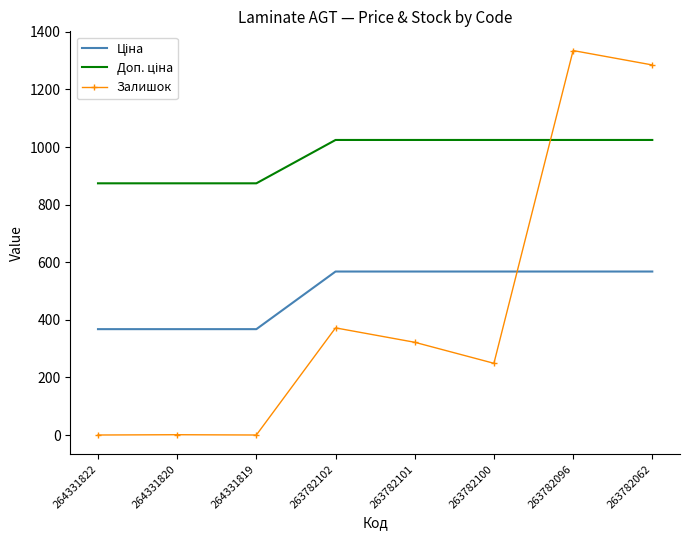

What is the greatest value displayed?

1335.0